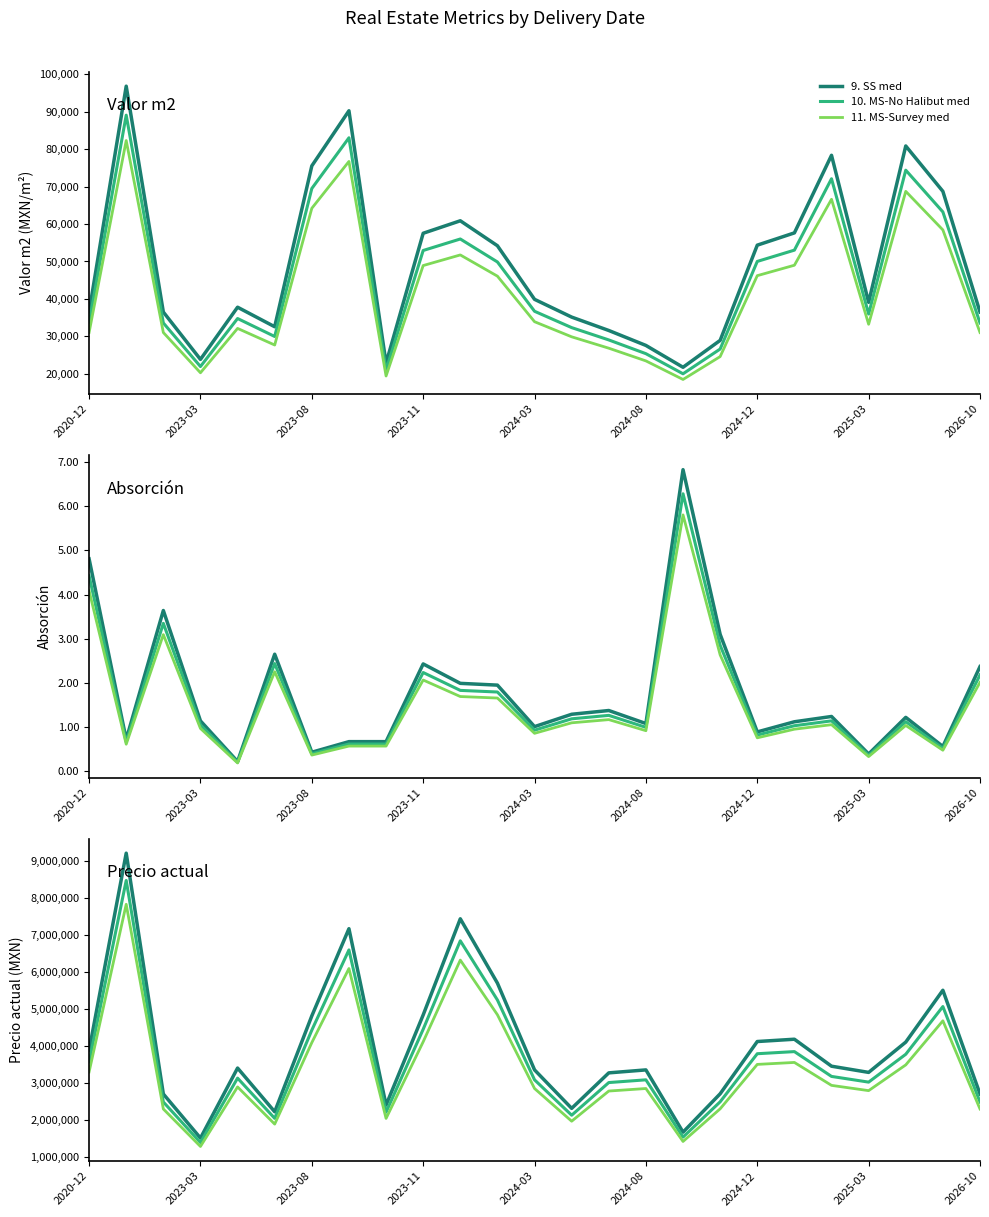

Rank the series at 14 from lowest to highest value.

11. MS-Survey med, 10. MS-No Halibut med, 9. SS med